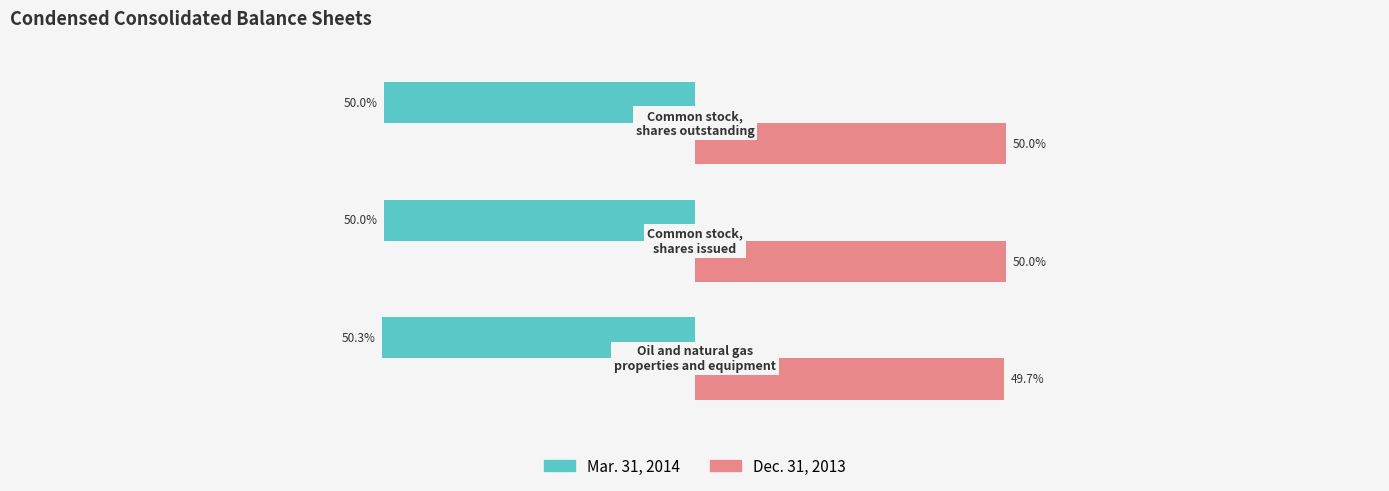

Rank the series by their average value, from lowest to highest.

Mar. 31, 2014, Dec. 31, 2013